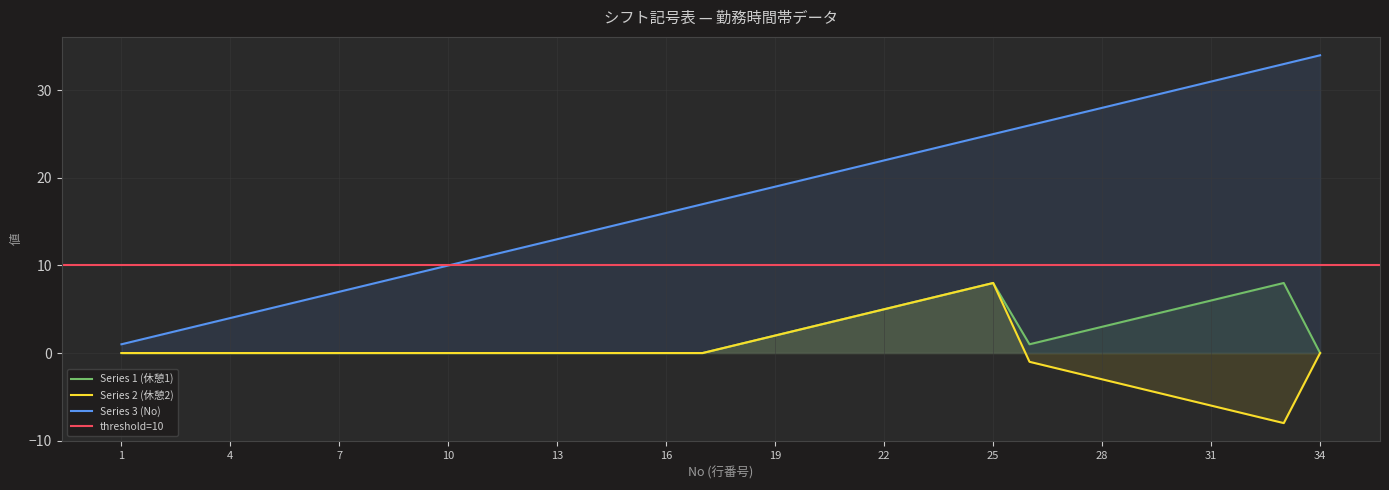

What is the difference between the Series 3 (No) values at 11 and 26?

15